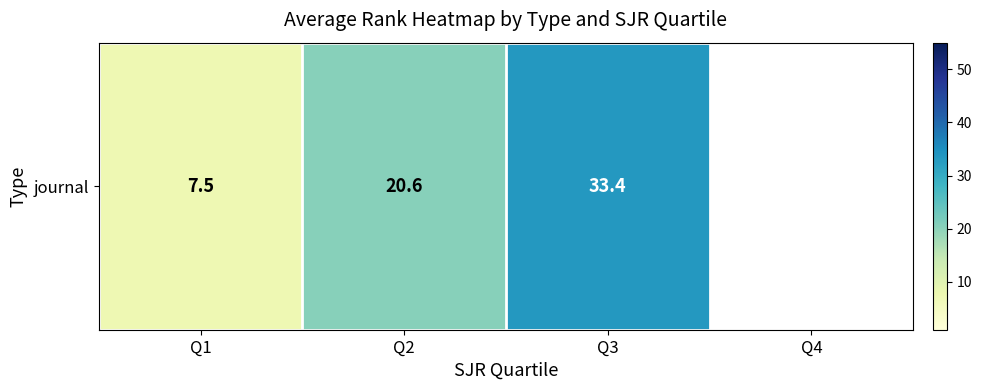

Which label corresponds to the largest value in the chart?

Q3